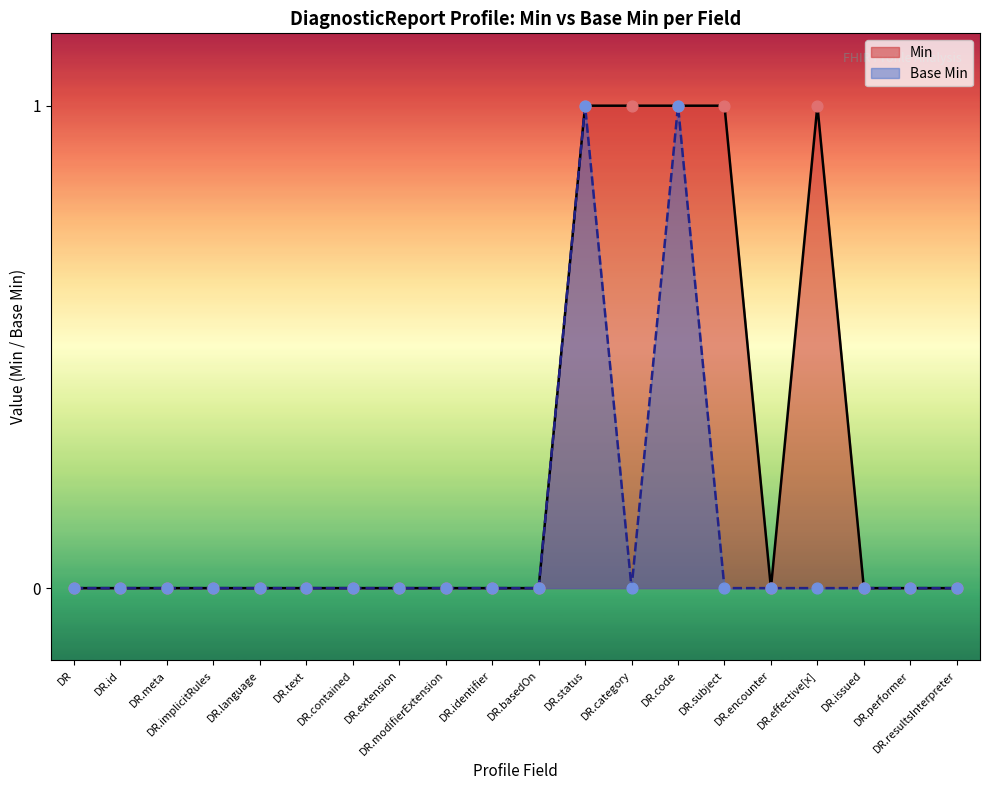

Between 16 and 9, which is larger?

16